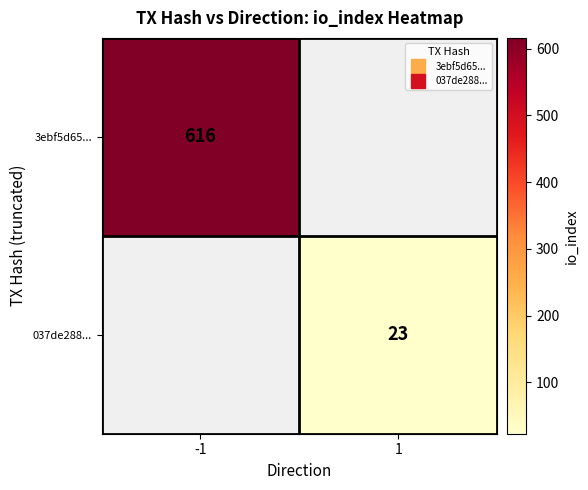

The 3ebf5d65... series shows 127.7 at -1. True or false?

False